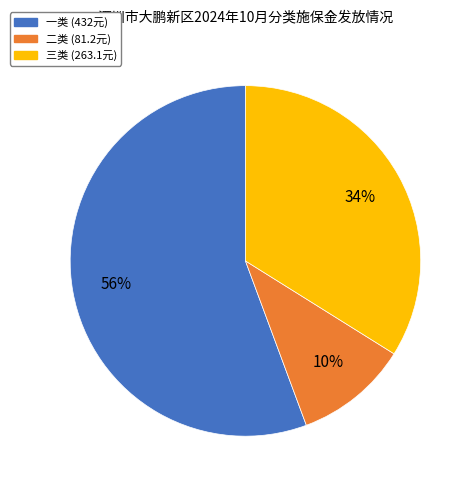

Is 一类 the majority of the pie?

Yes